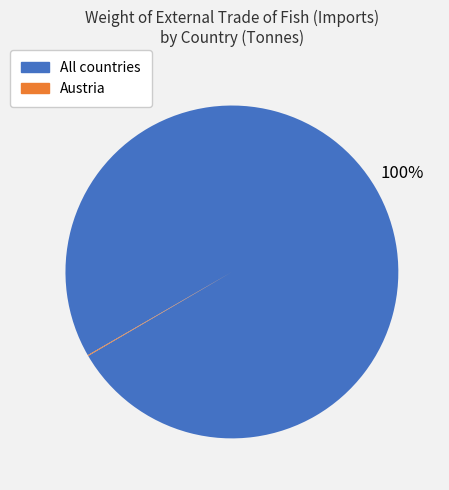

To the nearest percent, what is the average slice percentage?

50%